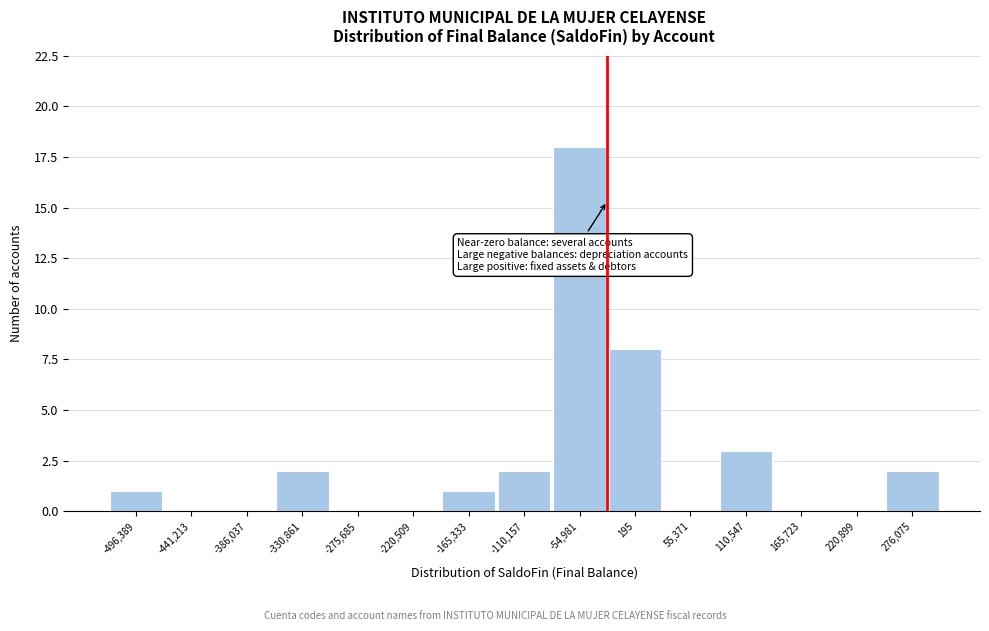

Reading left to right, list all the values displayed in this chart.

-496,389=1	-441,213=0	-386,037=0	-330,861=2	-275,685=0	-220,509=0	-165,333=1	-110,157=2	-54,981=18	195=8	55,371=0	110,547=3	165,723=0	220,899=0	276,075=2